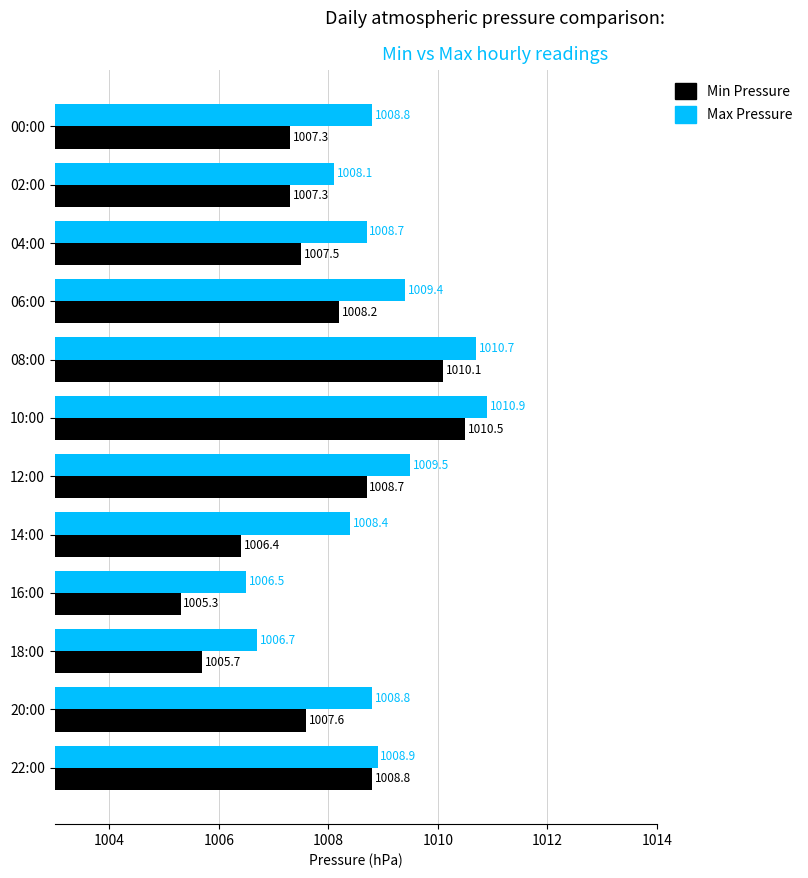

What is the minimum value shown in the chart?

1005.3